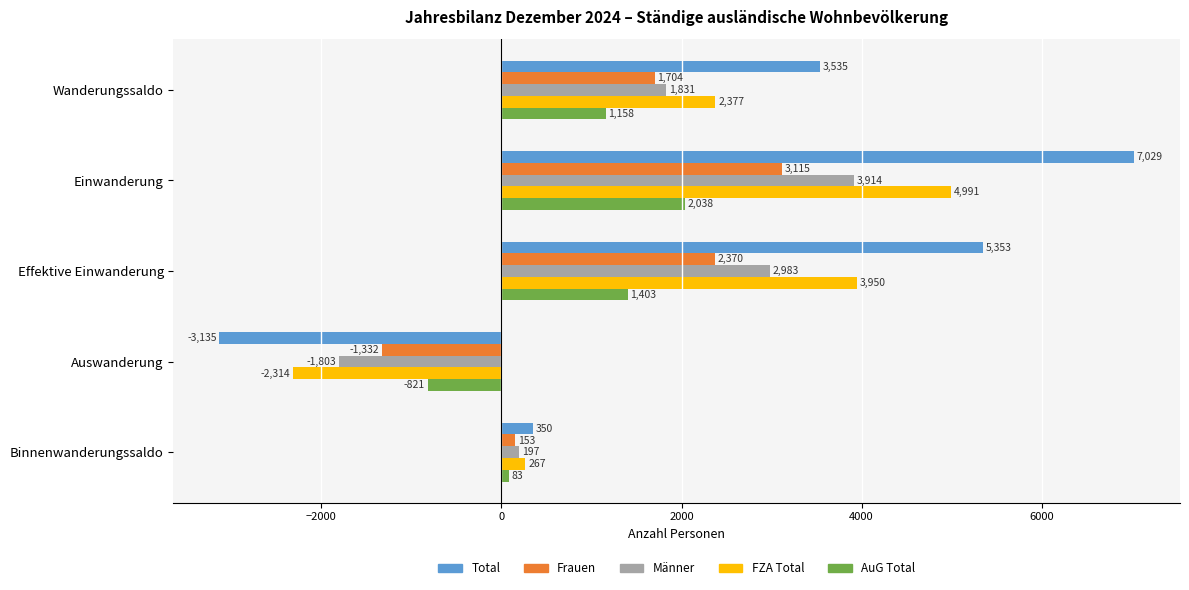

Rank the series at Auswanderung from lowest to highest value.

Total, FZA Total, Männer, Frauen, AuG Total